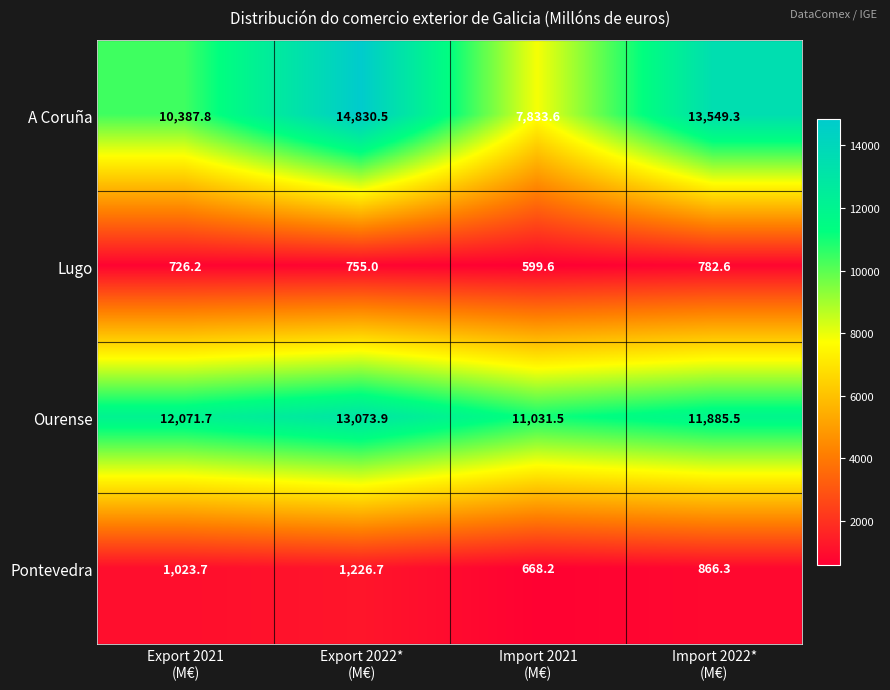

What is the difference between the maximum and second lowest values in the Pontevedra series?

360.4